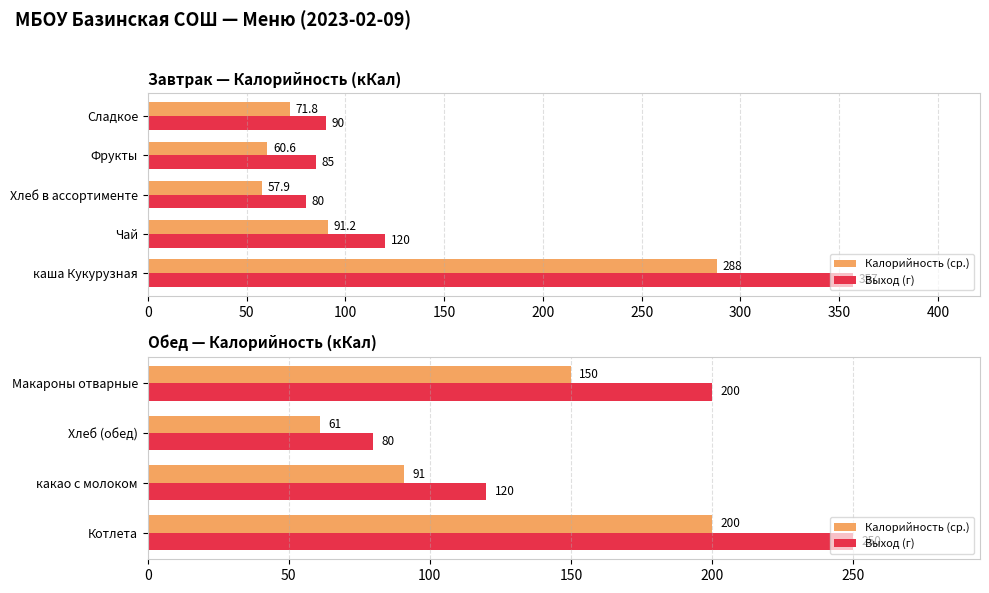

Which series has the largest total across all categories?

Выход (г)